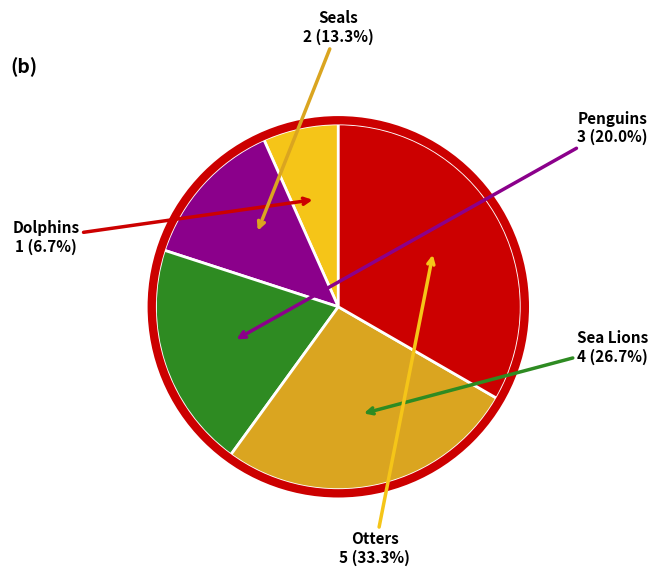

To the nearest percent, what is the difference between the largest and smallest slice percentages?

27%